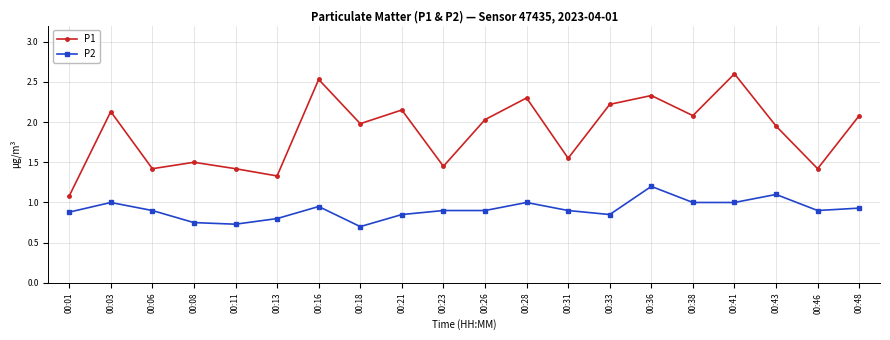

At how many categories does at least one series exceed 0?

20